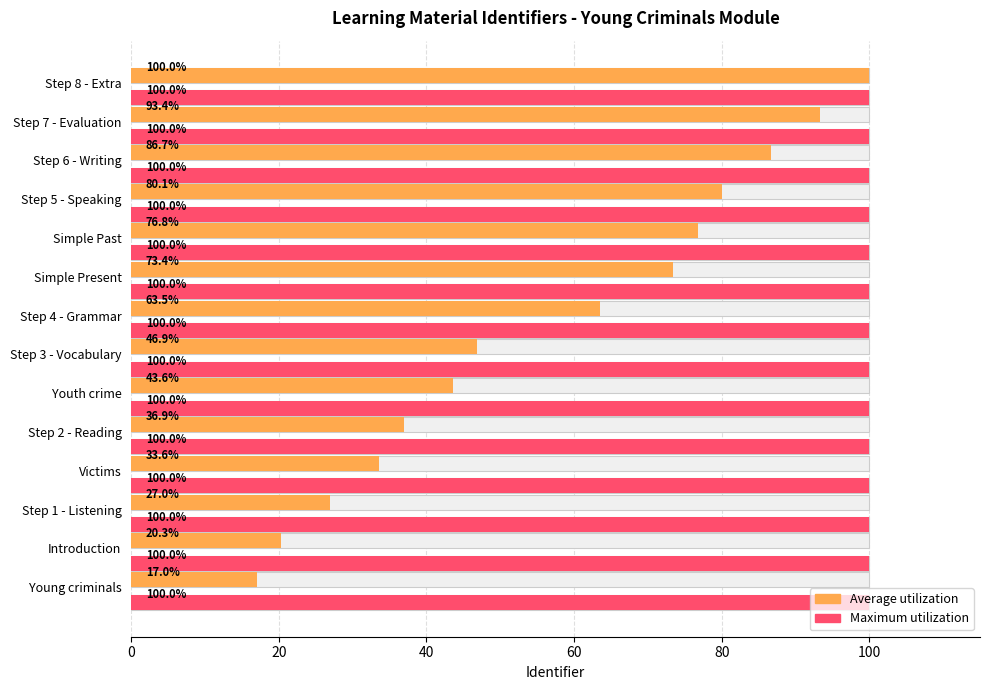

How many categories are shown in the chart?

14